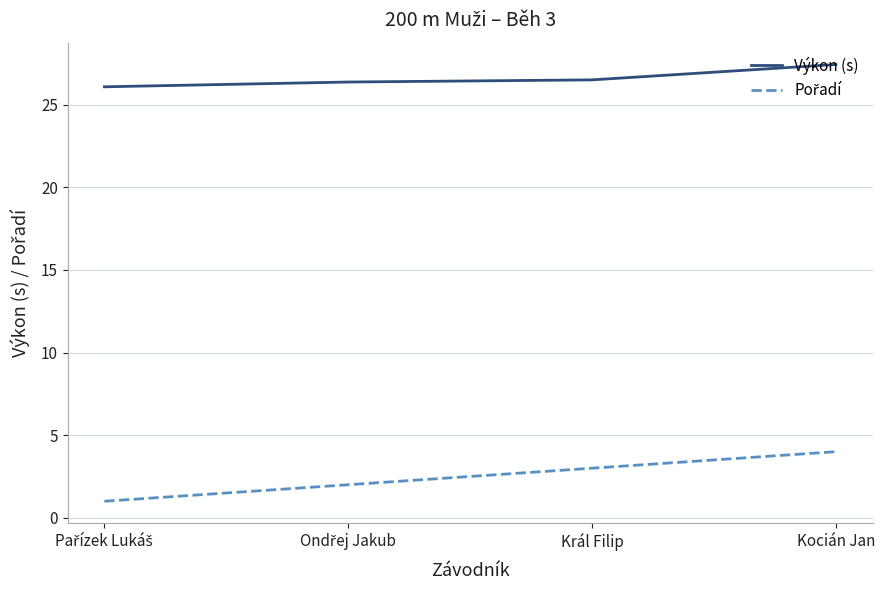

Which category has the highest value in the Výkon (s) series?

Kocián Jan